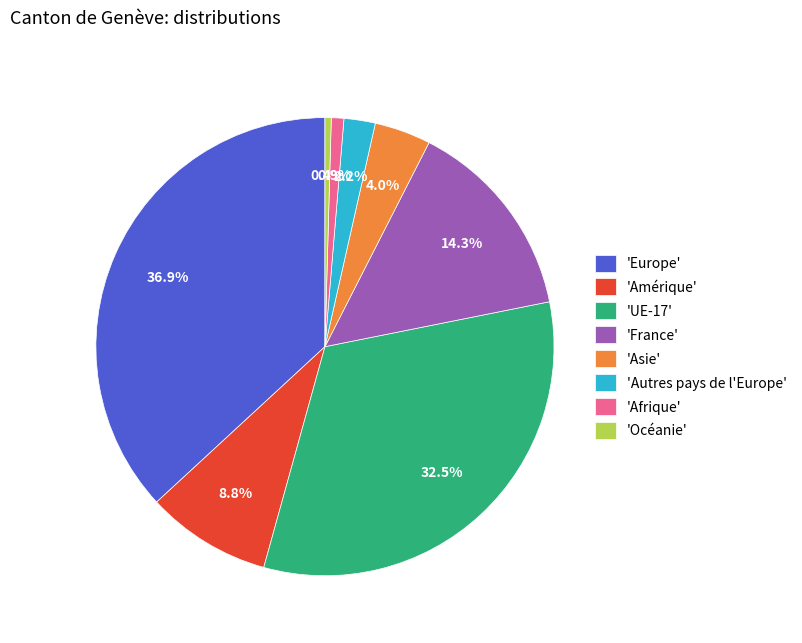

Between 'Amérique' and 'Asie', which is larger?

'Amérique'